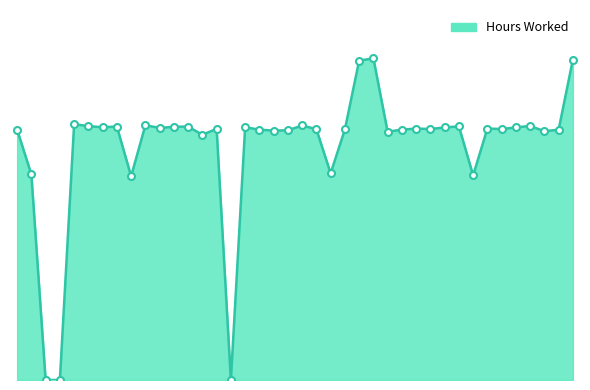

Does the chart display data point markers on the line(s)?

No